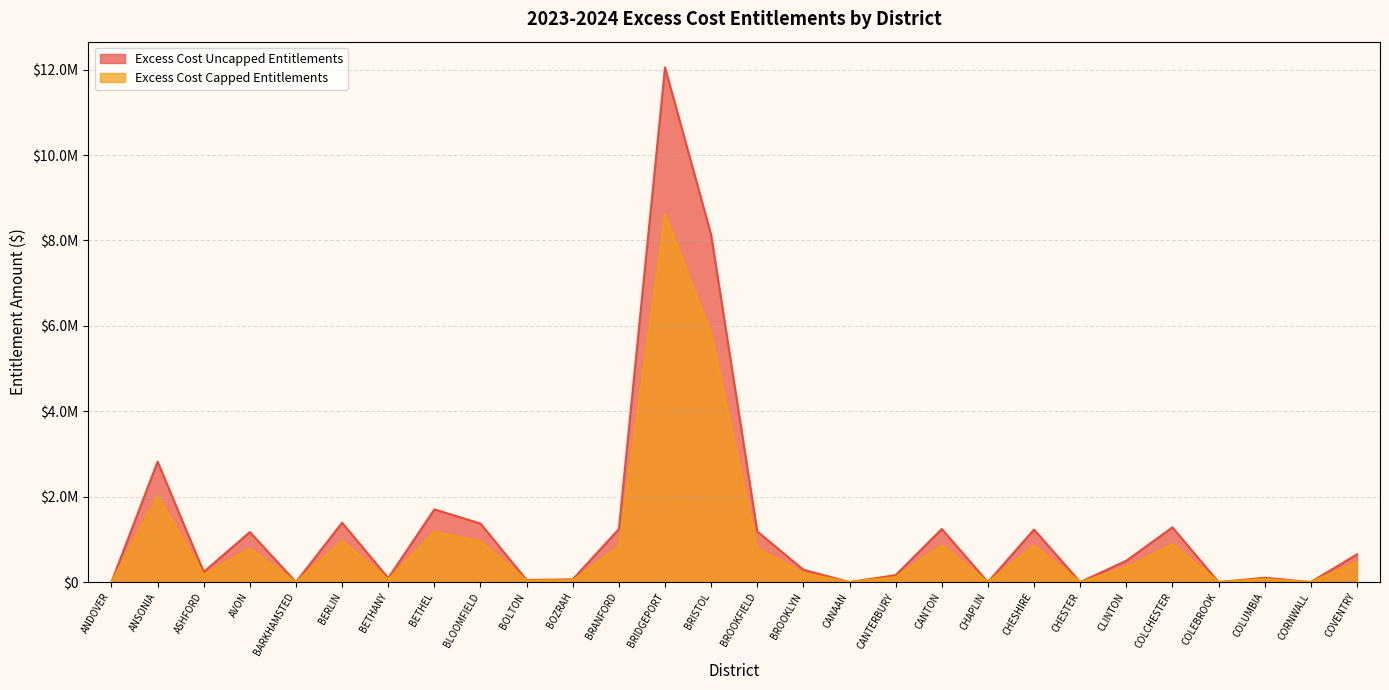

What is the total value across all series at BETHEL?

2878842